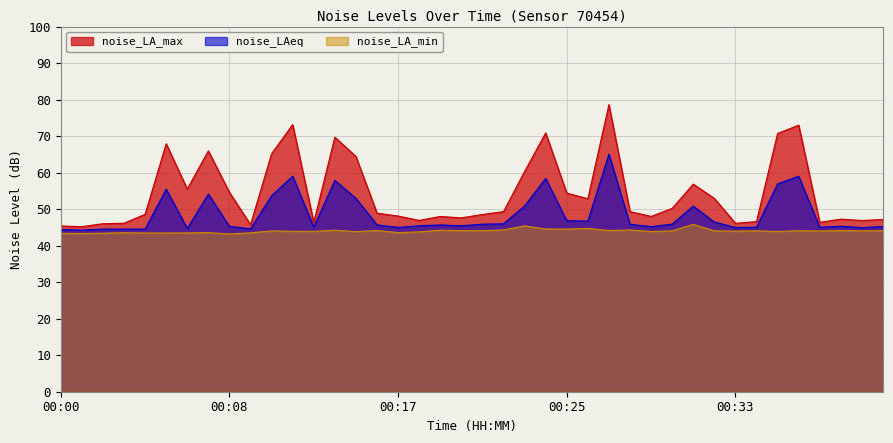

Reading left to right, list all the values displayed in this chart.

noise_LA_max: 45.4	45.2	46.0	46.1	48.6	67.9	55.5	66.0	54.6	45.8	65.2	73.1	46.4	69.7	64.4	48.9	48.1	46.9	48.0	47.6	48.5	49.3	60.3	70.9	54.4	52.9	78.6	49.3	48.0	50.2	56.9	52.9	46.1	46.6	70.7	73.0	46.4	47.3	46.9	47.2
noise_LAeq: 44.4	44.3	44.5	44.5	44.5	55.5	44.7	54.1	45.3	44.6	53.7	59.0	45.1	57.9	53.0	45.7	45.0	45.5	45.7	45.5	45.9	46.0	50.9	58.4	46.8	46.7	65.0	45.9	45.2	45.9	50.8	46.5	45.0	45.0	56.9	59.0	45.0	45.3	44.9	45.2
noise_LA_min: 43.4	43.3	43.4	43.5	43.5	43.5	43.5	43.6	43.2	43.5	44.0	43.9	43.9	44.2	43.9	44.1	43.6	43.8	44.2	44.1	44.1	44.3	45.4	44.6	44.5	44.7	44.1	44.3	43.9	44.0	45.8	44.1	44.0	44.1	43.9	44.1	44.0	44.1	44.0	44.1